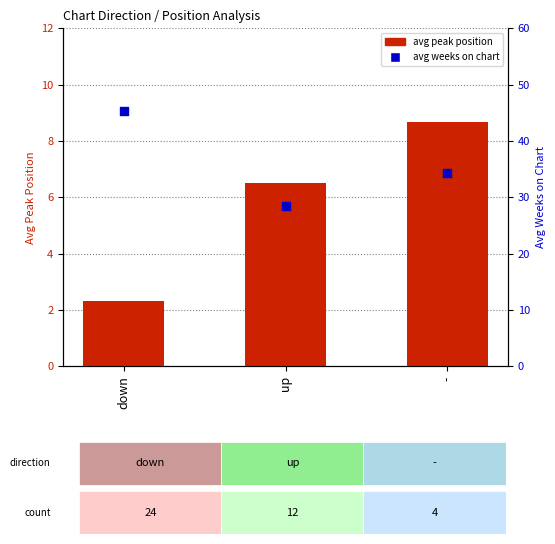

At which category is the sum across all series the highest?

down